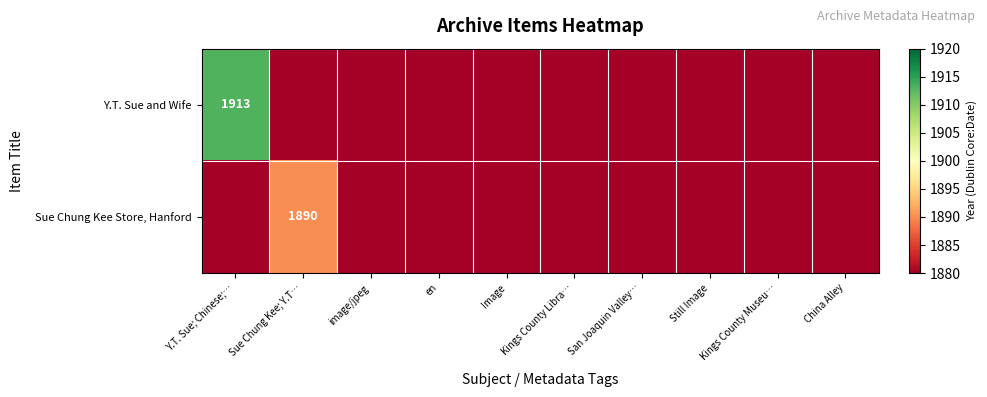

How many distinct data groups are displayed?

2